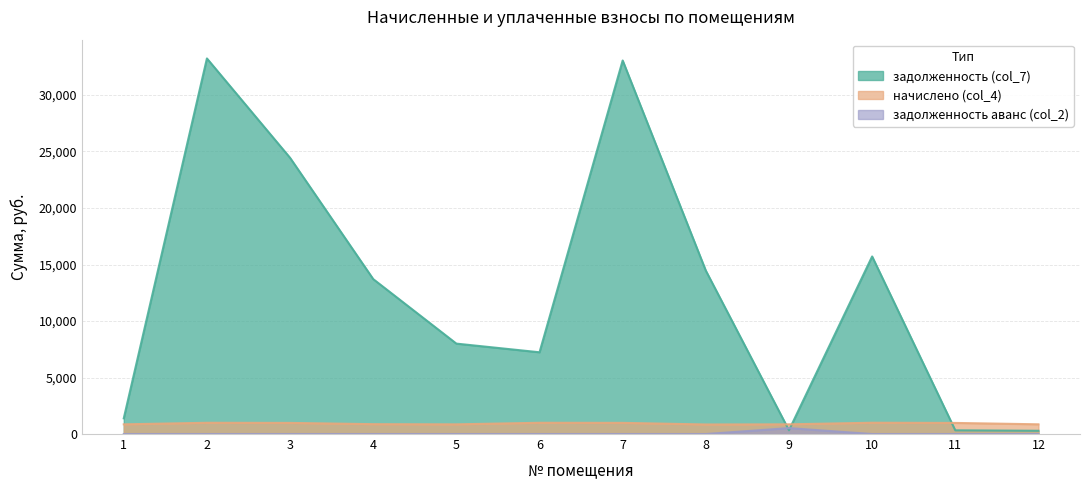

What is the greatest value displayed?

33234.0